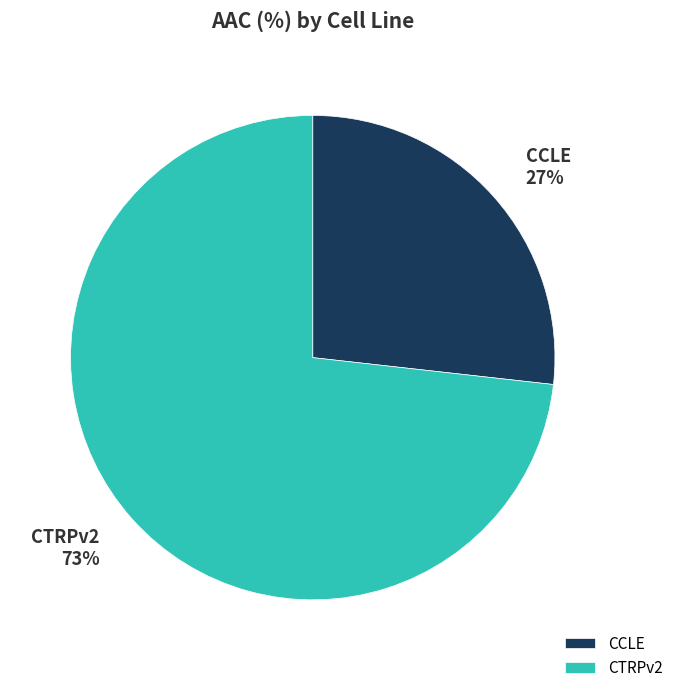

True or false: CTRPv2 accounts for 84% of the total.

False